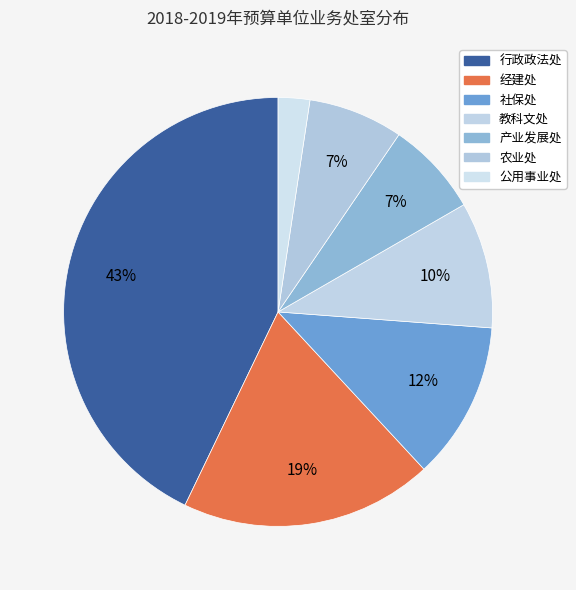

Count the number of slices in the pie.

7